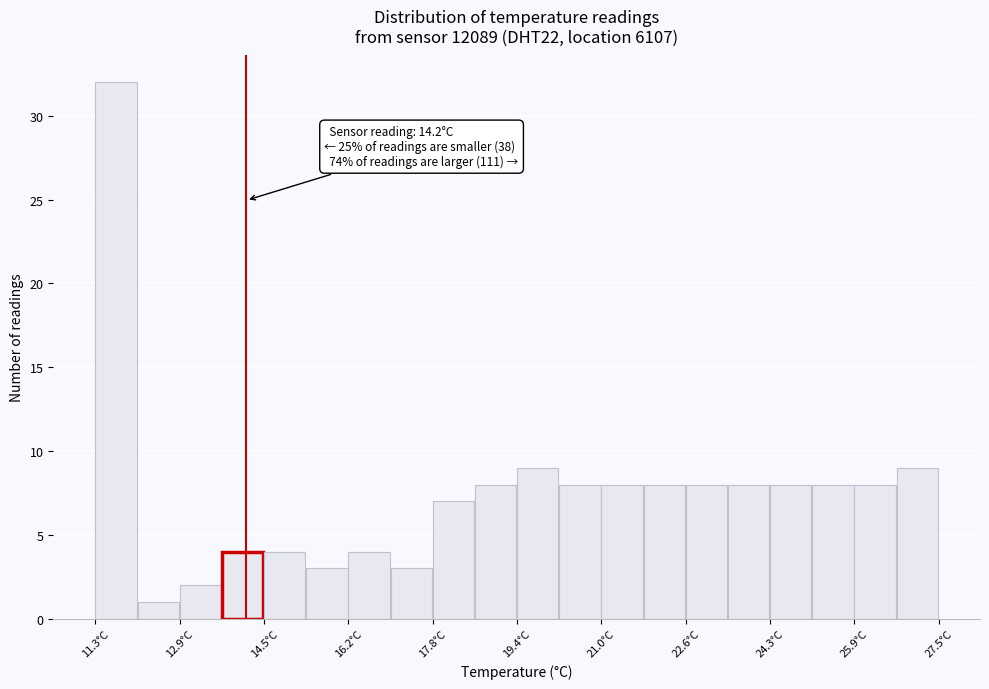

Which range on the x-axis has the tallest bar?

11.4 to 12.2